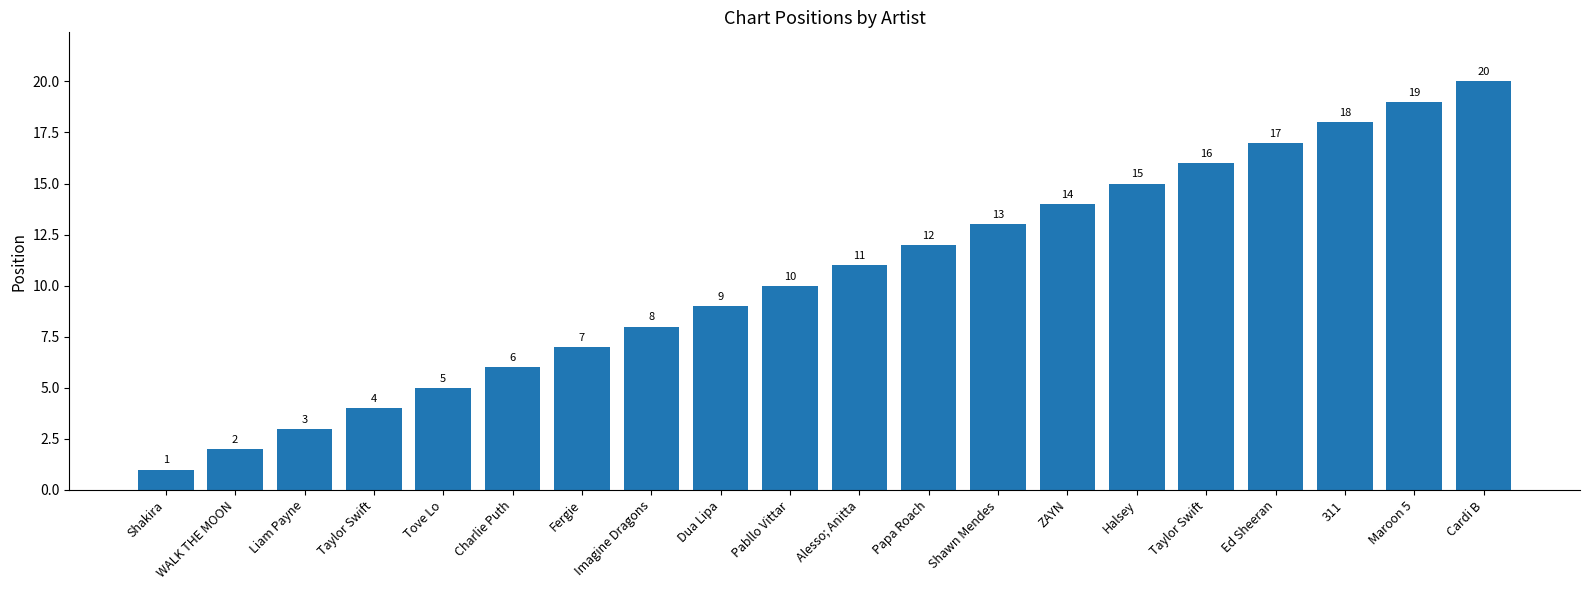

What is the label of the 13th bar from the right?

Imagine Dragons